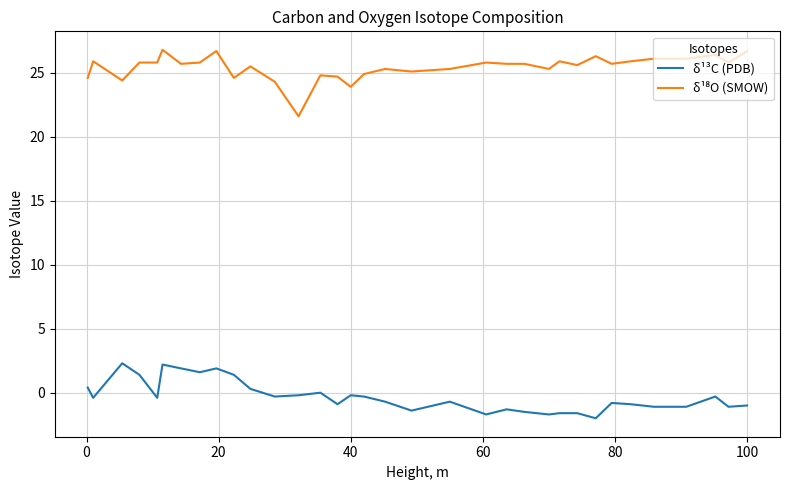

What is the smallest value displayed?

-2.0